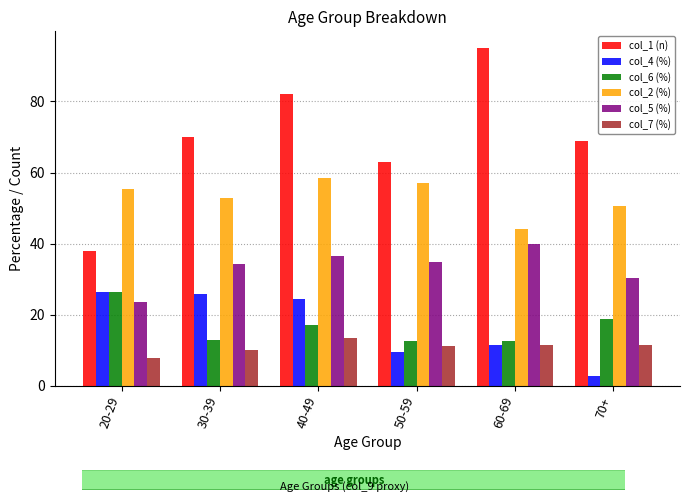

How many bars are there in total?

36